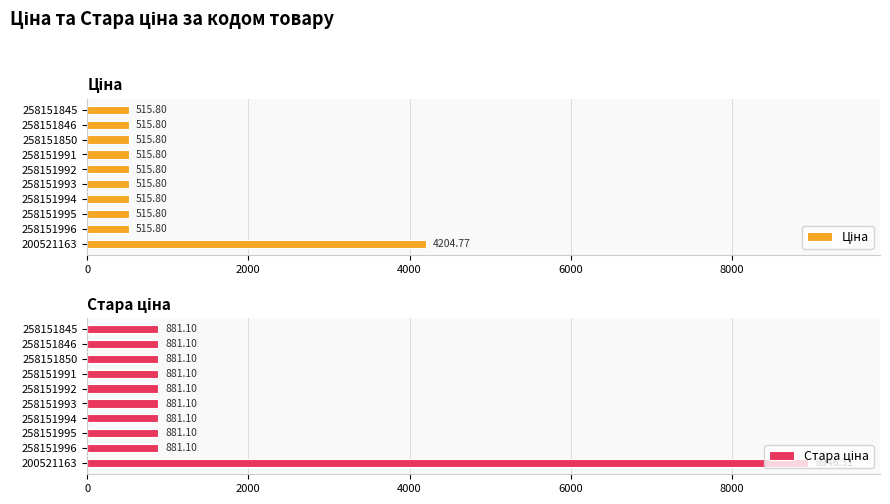

Which series has the widest spread of values?

Стара ціна